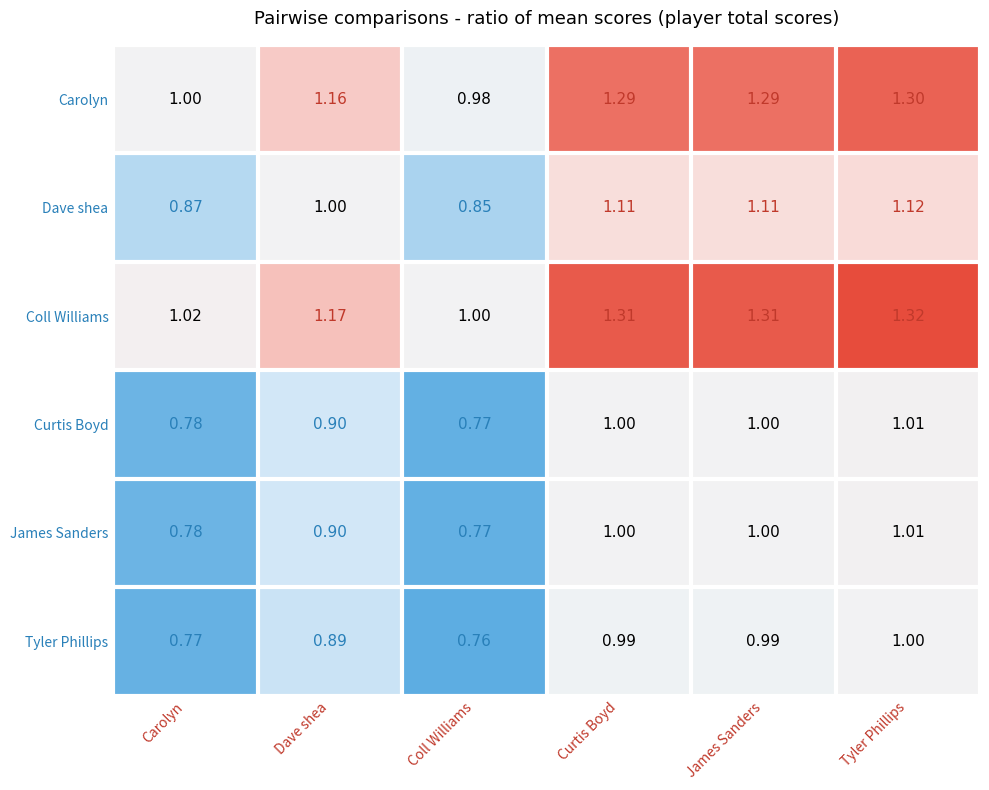

At which label is Dave shea closest to 0?

Coll Williams